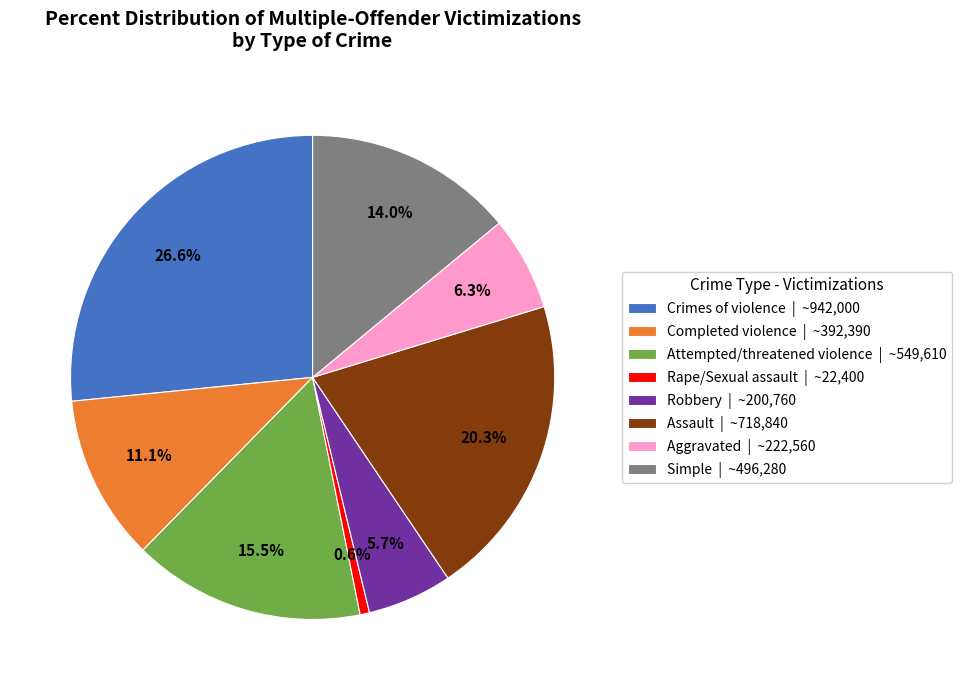

Does any single category account for the majority?

No